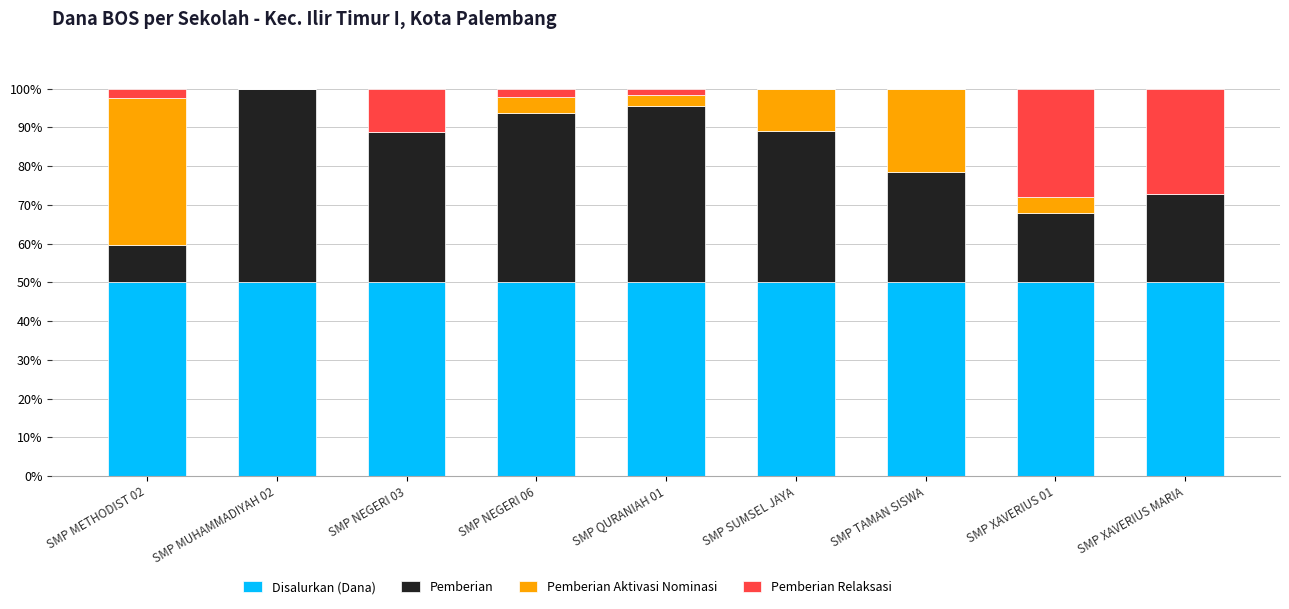

The Disalurkan (Dana) series shows 50.0 at SMP TAMAN SISWA. True or false?

True